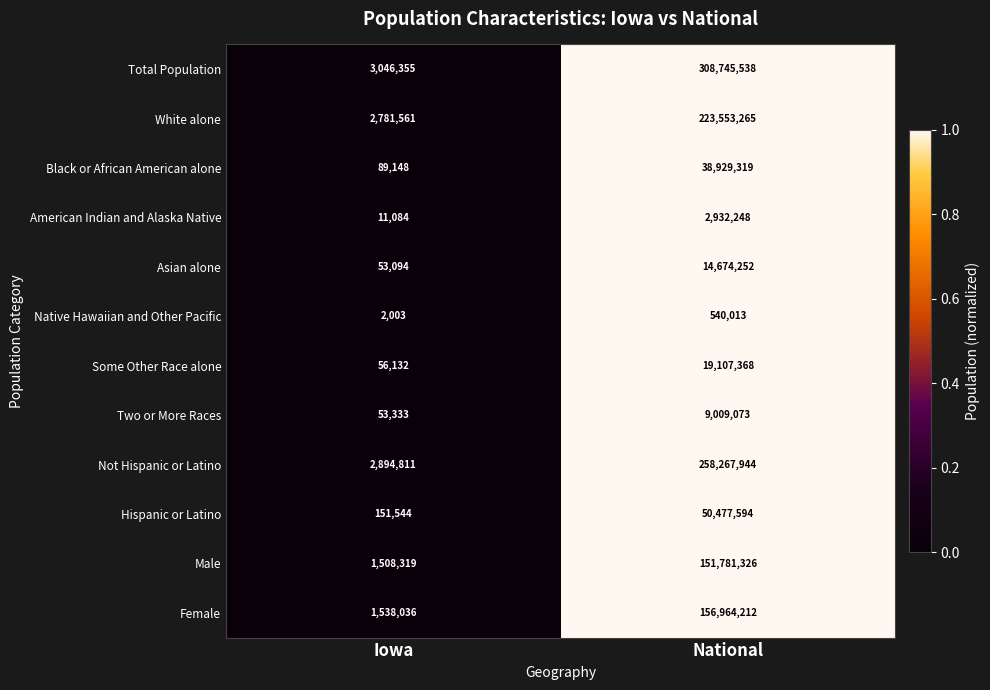

Reading left to right, transcribe all the data shown in this chart.

Total Population: Iowa=3046355	National=308745538
White alone: Iowa=2781561	National=223553265
Black or African American alone: Iowa=89148	National=38929319
American Indian and Alaska Native: Iowa=11084	National=2932248
Asian alone: Iowa=53094	National=14674252
Native Hawaiian and Other Pacific: Iowa=2003	National=540013
Some Other Race alone: Iowa=56132	National=19107368
Two or More Races: Iowa=53333	National=9009073
Not Hispanic or Latino: Iowa=2894811	National=258267944
Hispanic or Latino: Iowa=151544	National=50477594
Male: Iowa=1508319	National=151781326
Female: Iowa=1538036	National=156964212